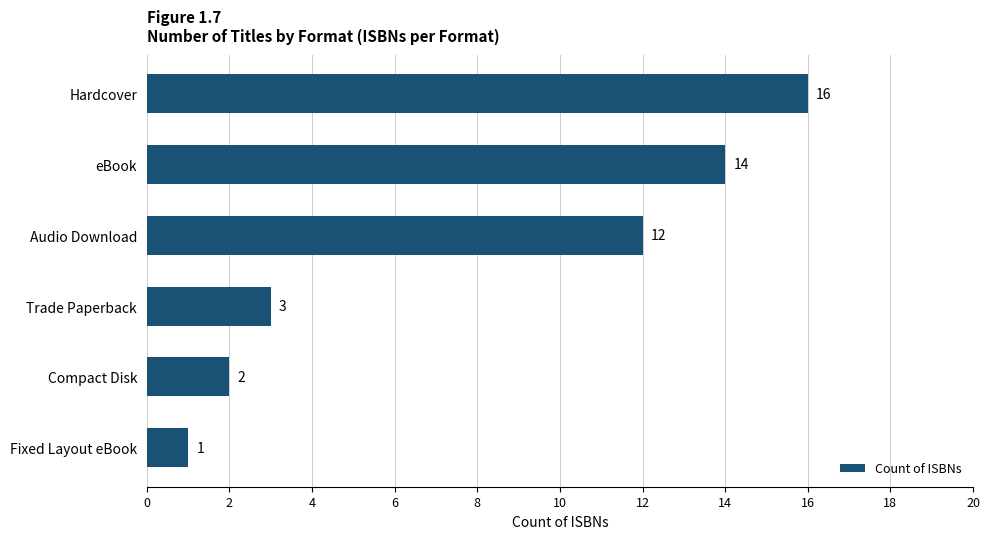

The value at Fixed Layout eBook is 1. True or false?

True